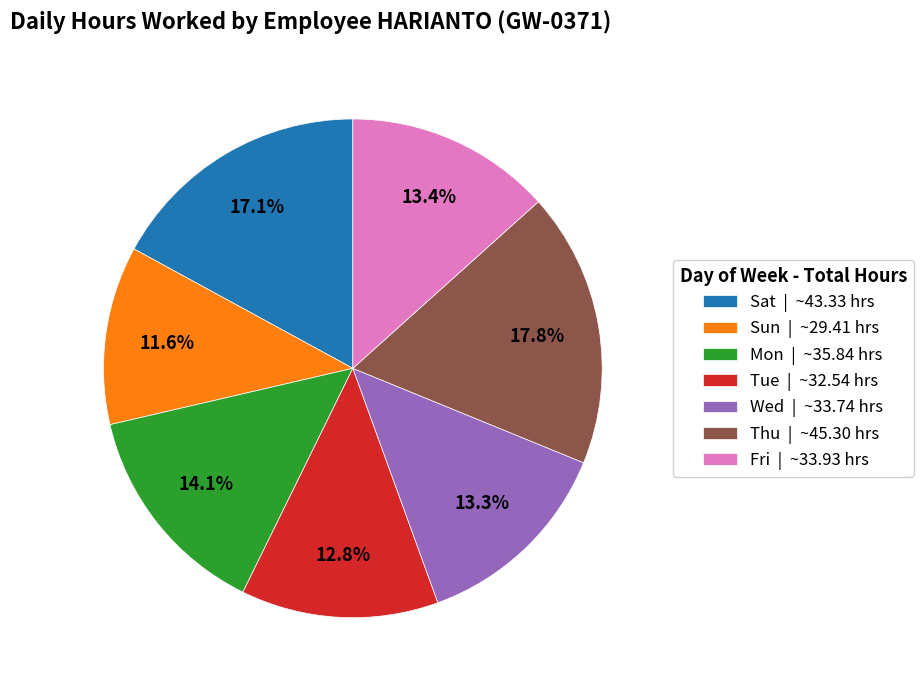

Approximately how many times larger is the value at Sat | ~43.33 hrs compared to Tue | ~32.54 hrs?

1.3